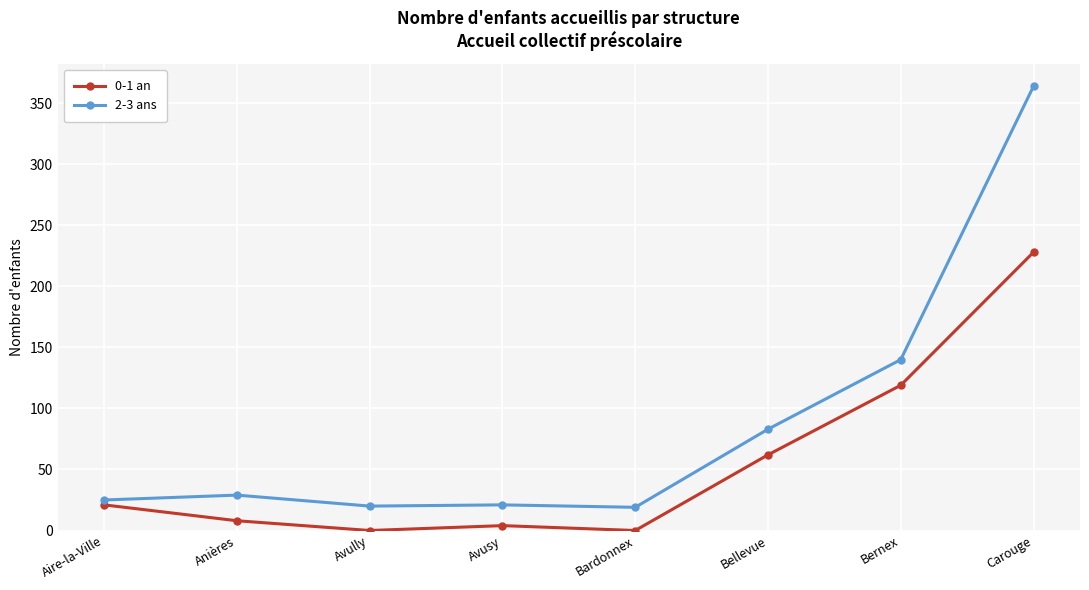

In 0-1 an, how many points are higher than both neighbors (excluding endpoints)?

1